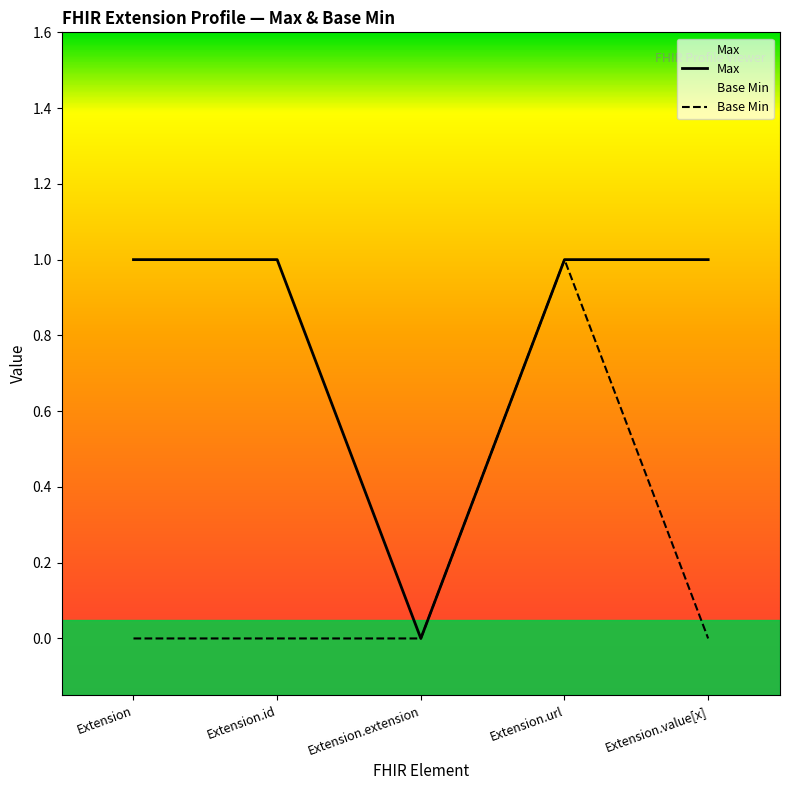

How many lines are shown in the chart?

2